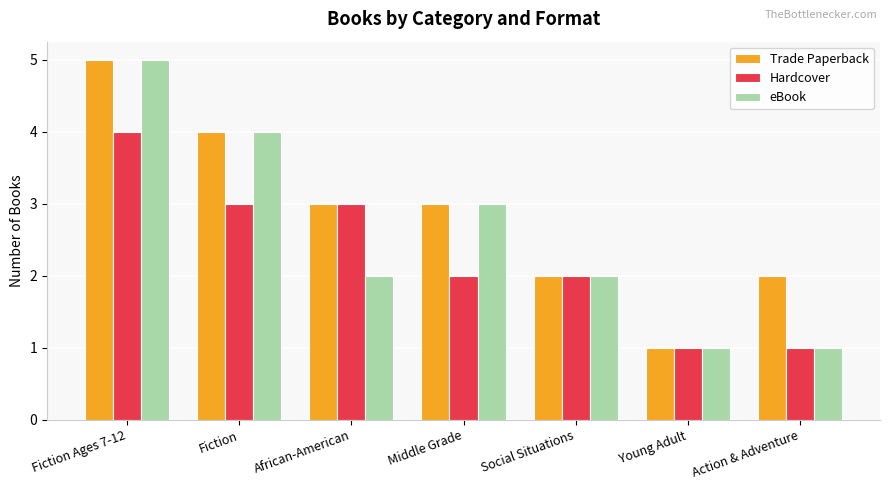

What are all the series names shown in the legend?

Trade Paperback, Hardcover, eBook